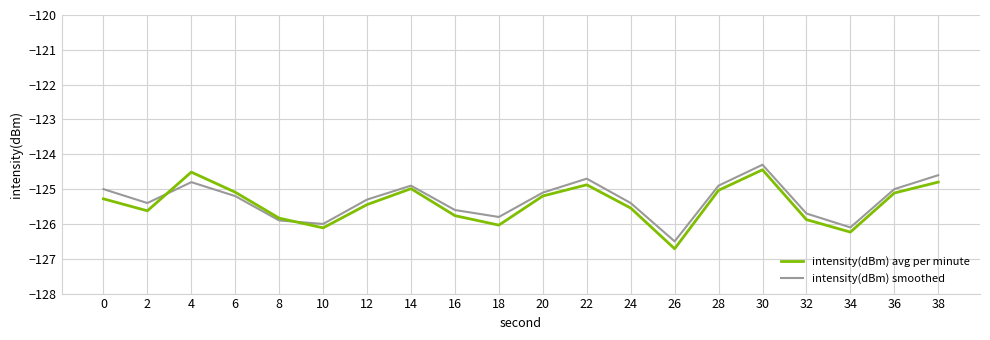

What is the difference between the intensity(dBm) avg per minute values at 4 and 12?

0.9